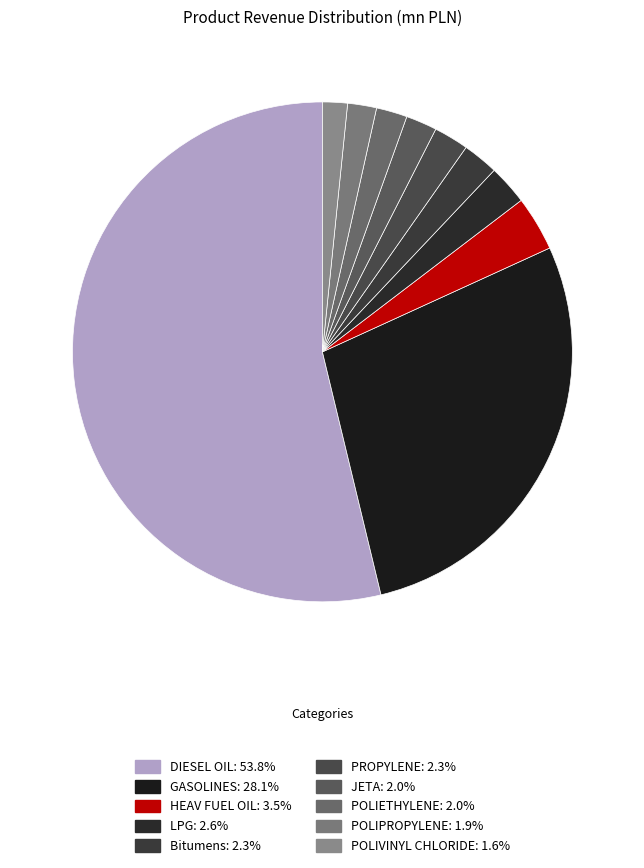

What is the smallest slice in the pie chart?

POLIVINYL CHLORIDE